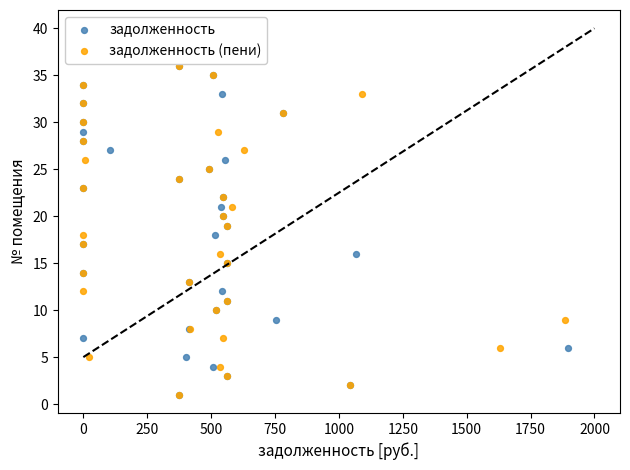

What are all the series names shown in the legend?

задолженность, задолженность (пени)